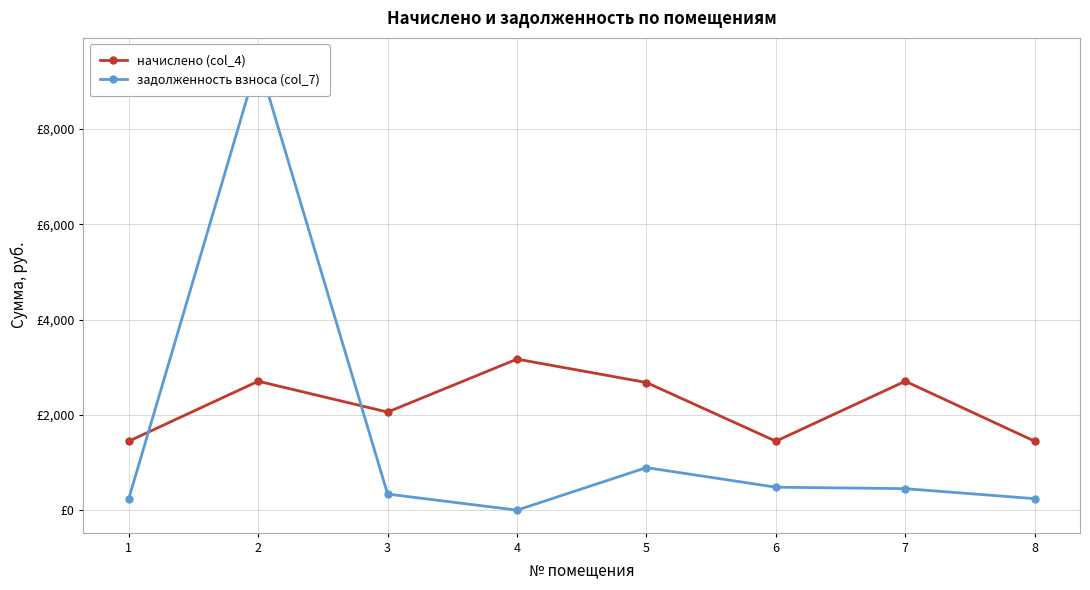

How many lines are shown in the chart?

2